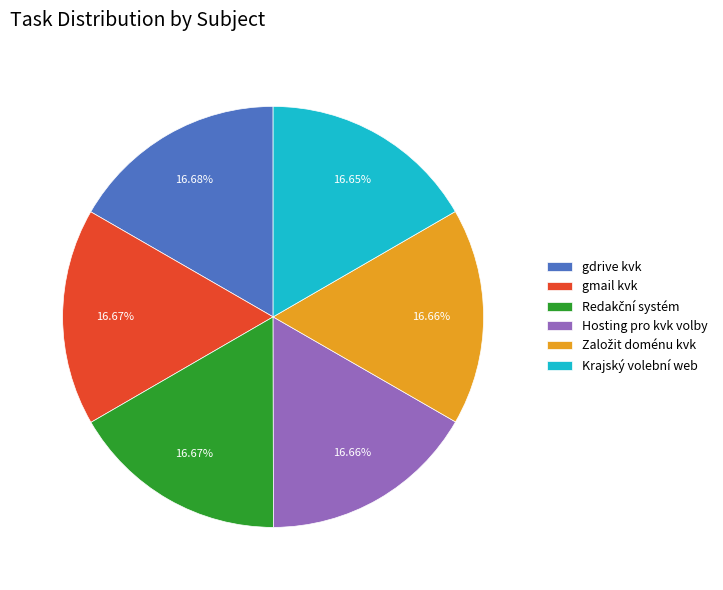

How many segments does this pie chart have?

6